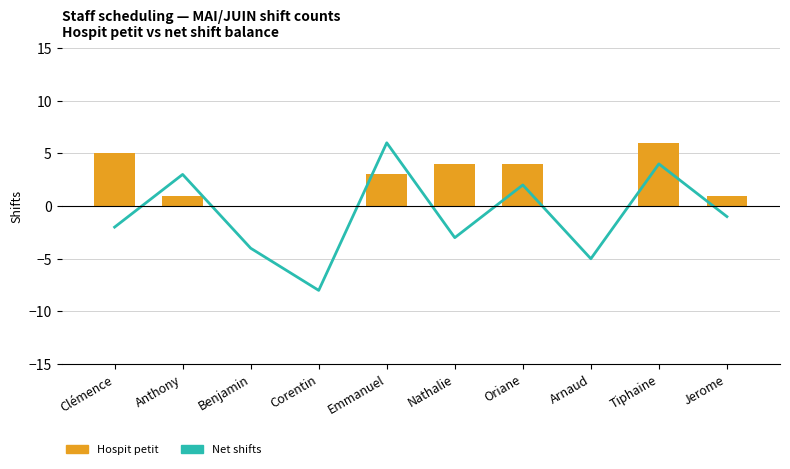

Between Nathalie and Jerome, which series saw the biggest shift?

Hospit petit